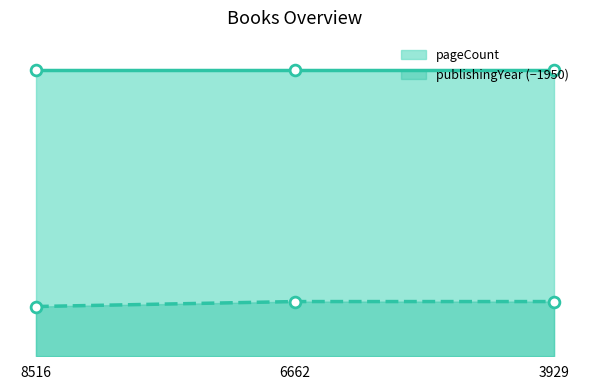

Which has a higher value, 6662 or 3929?

6662